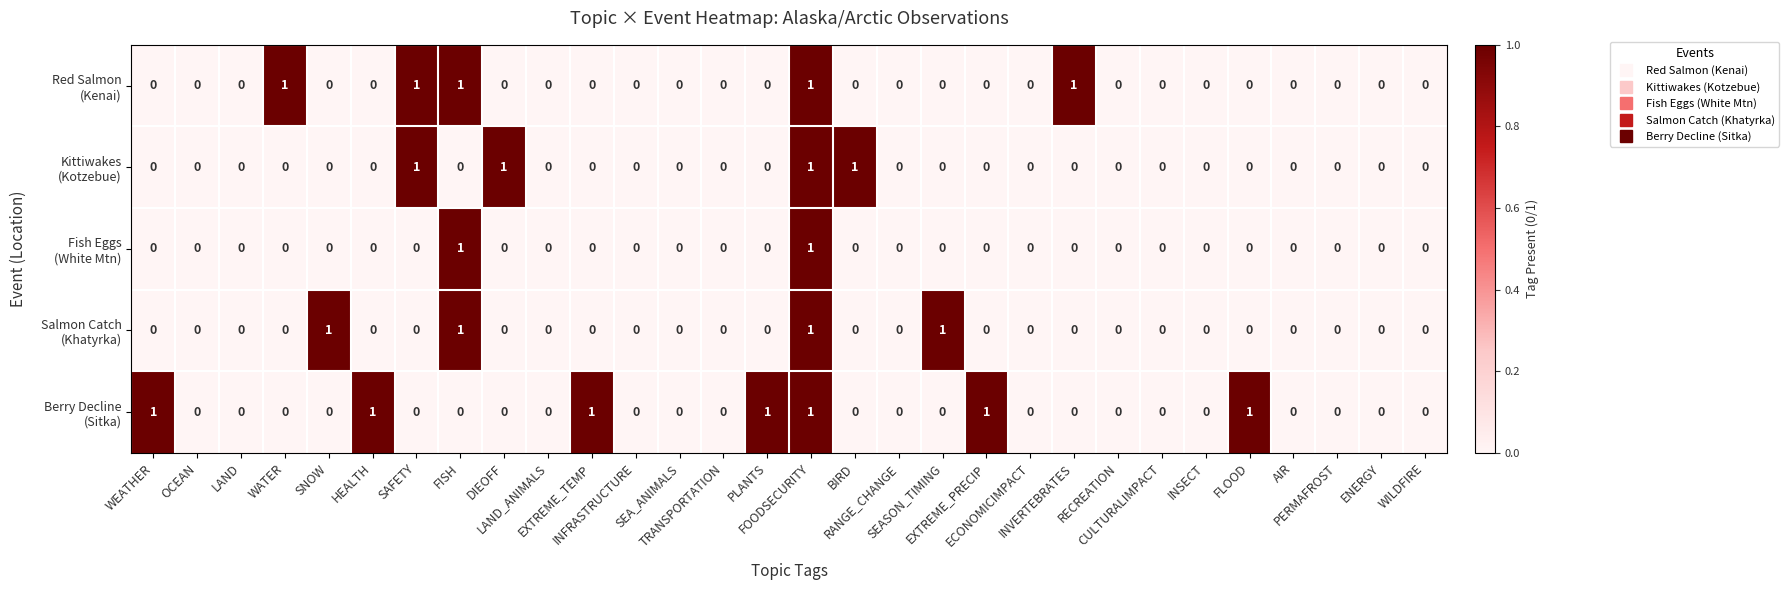

Which series has the largest total across all categories?

Berry Decline (Sitka)